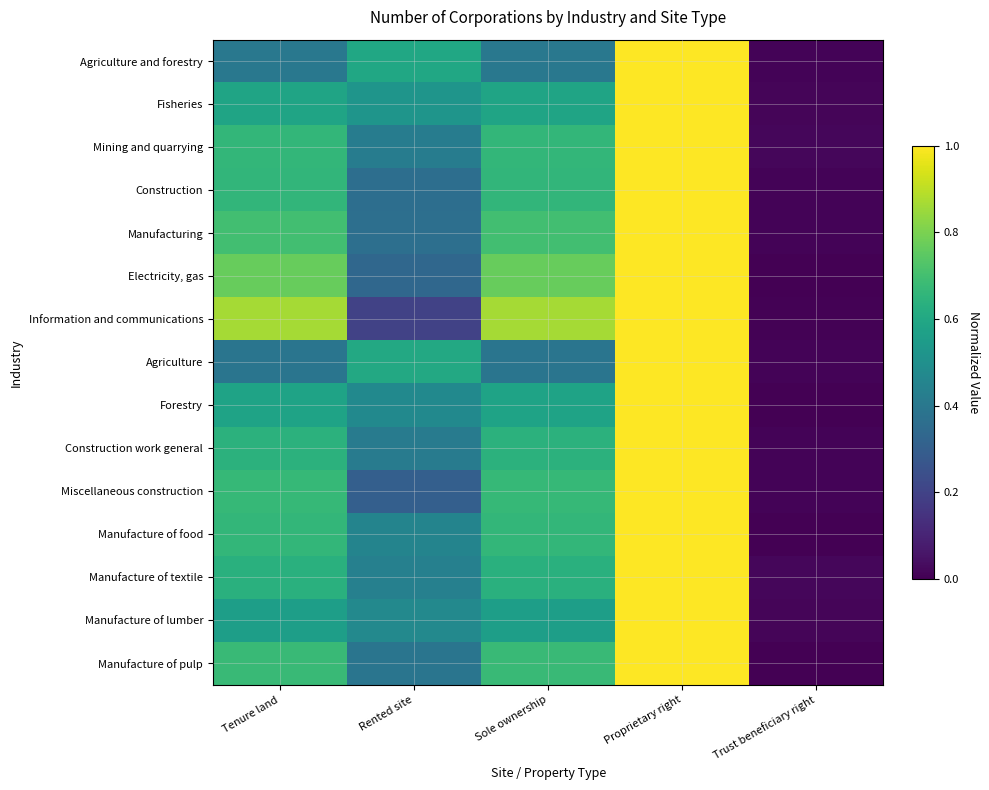

Which series has the largest total across all categories?

Information and communications